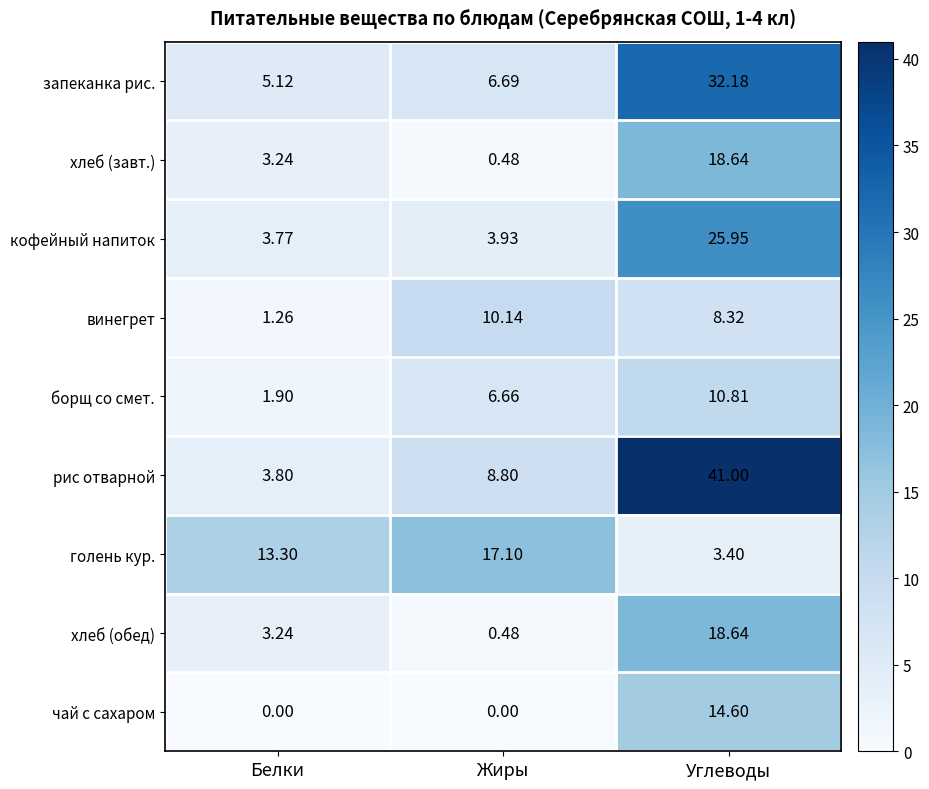

Which series changed the most between Жиры and Углеводы?

рис отварной